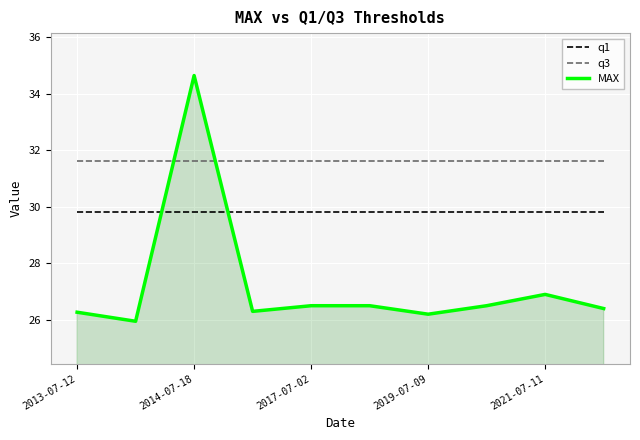

How many lines are shown in the chart?

3